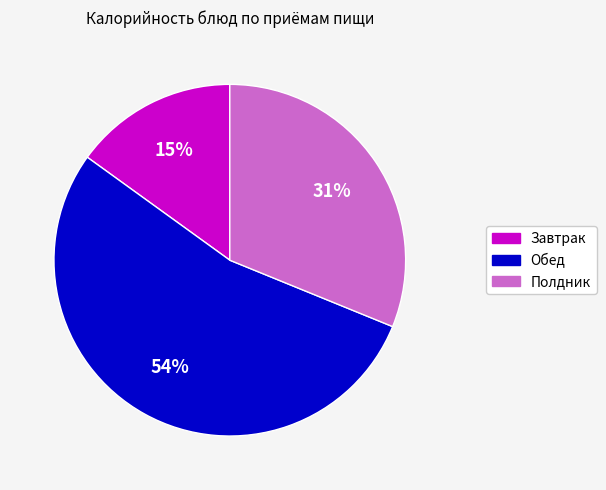

Is there a majority slice in this chart?

Yes